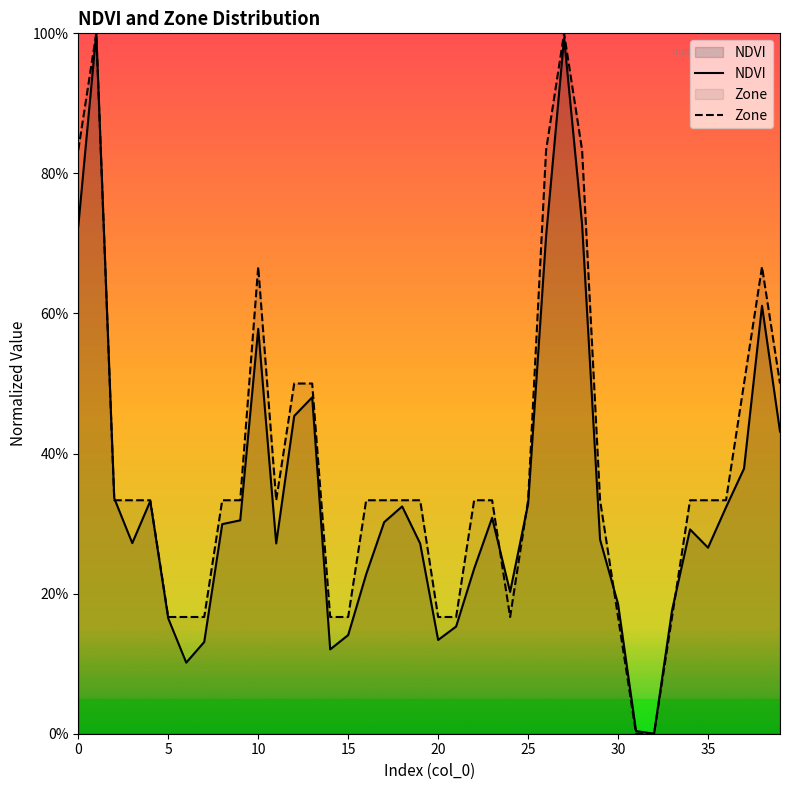

What is the difference between the maximum and minimum values in the NDVI series?

1.0